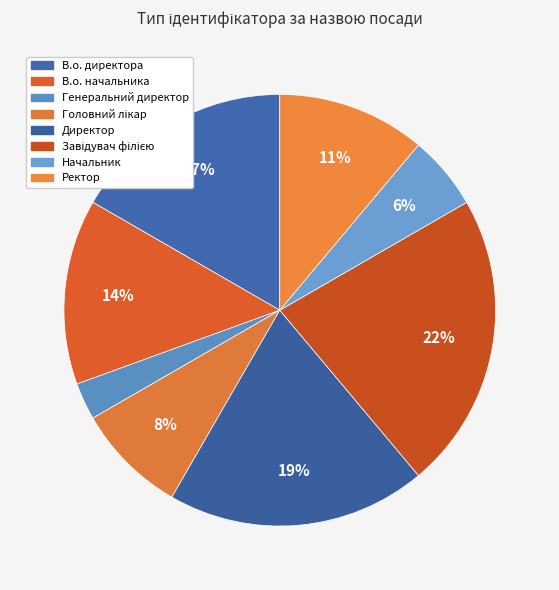

Which category has the smallest portion of the pie?

Генеральний директор